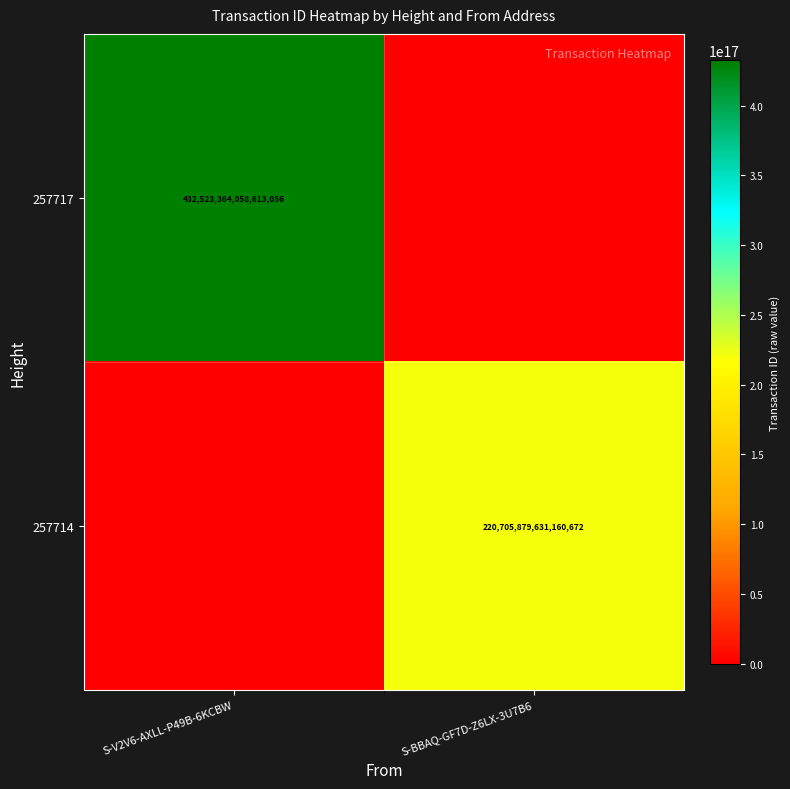

Is the value of 257717 at S-V2V6-AXLL-P49B-6KCBW greater than the value of 257714 at S-BBAQ-GF7D-Z6LX-3U7B6?

Yes